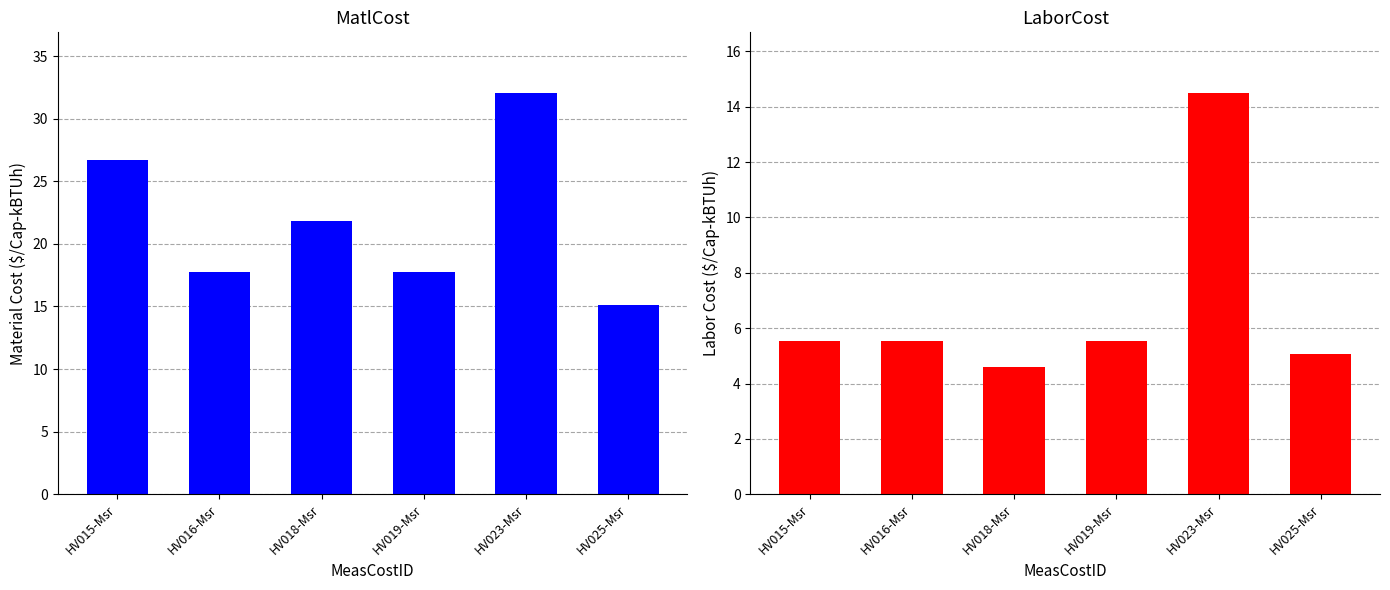

What is the average value of the MatlCost series?

21.9